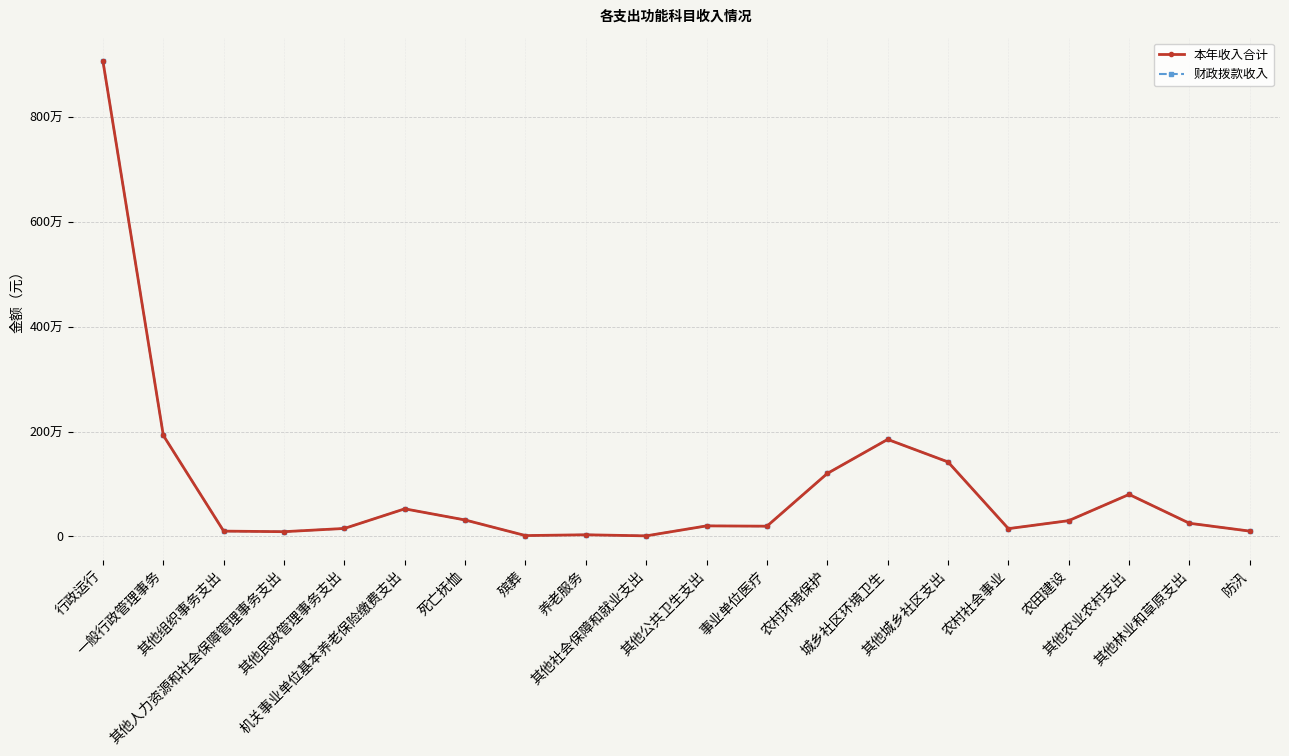

Is this an area chart (filled region under the line)?

No